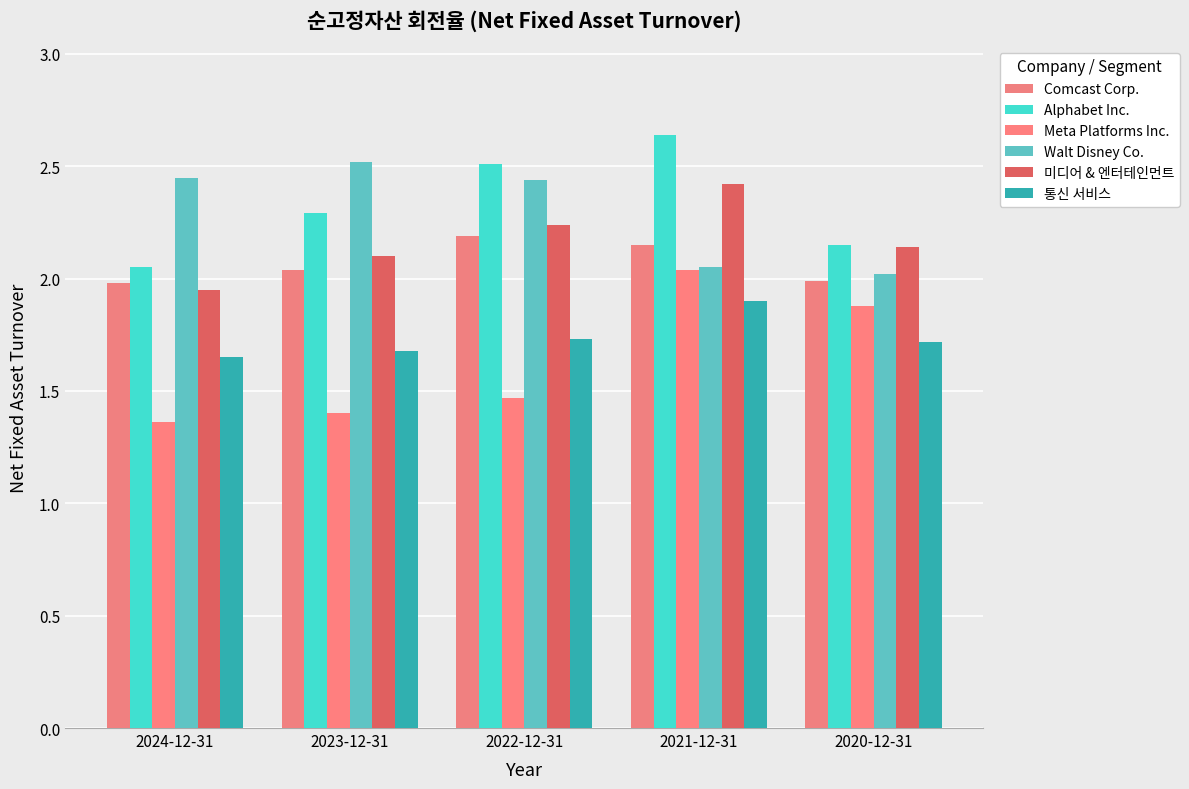

The value of Walt Disney Co. at 2023-12-31 is 0.9. True or false?

False